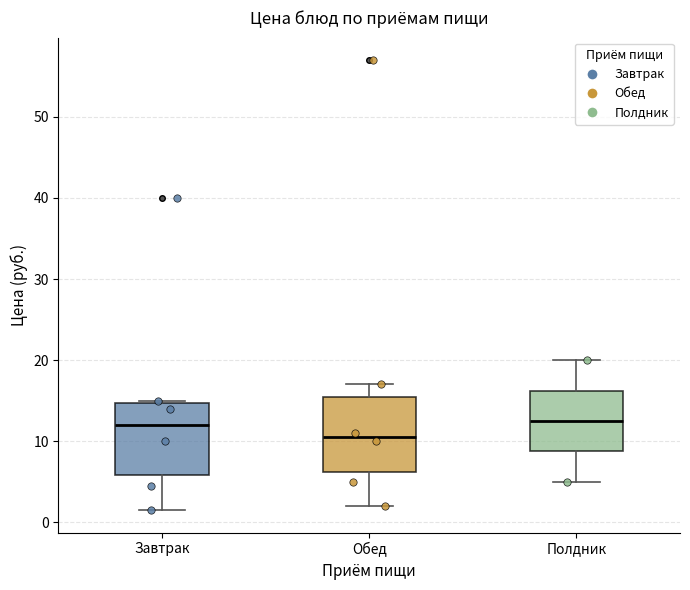

Reading left to right, transcribe this box plot: for each box, give where its median line is, the range the box spans, and where its two whiskers end, as read against the y-axis. The values are not printed on the chart, so give them approximately, as read against the axis.

Завтрак: median 12, box 6 to 15, whiskers 2 to 15
Обед: median 11, box 6 to 16, whiskers 2 to 17
Полдник: median 13, box 9 to 16, whiskers 5 to 20